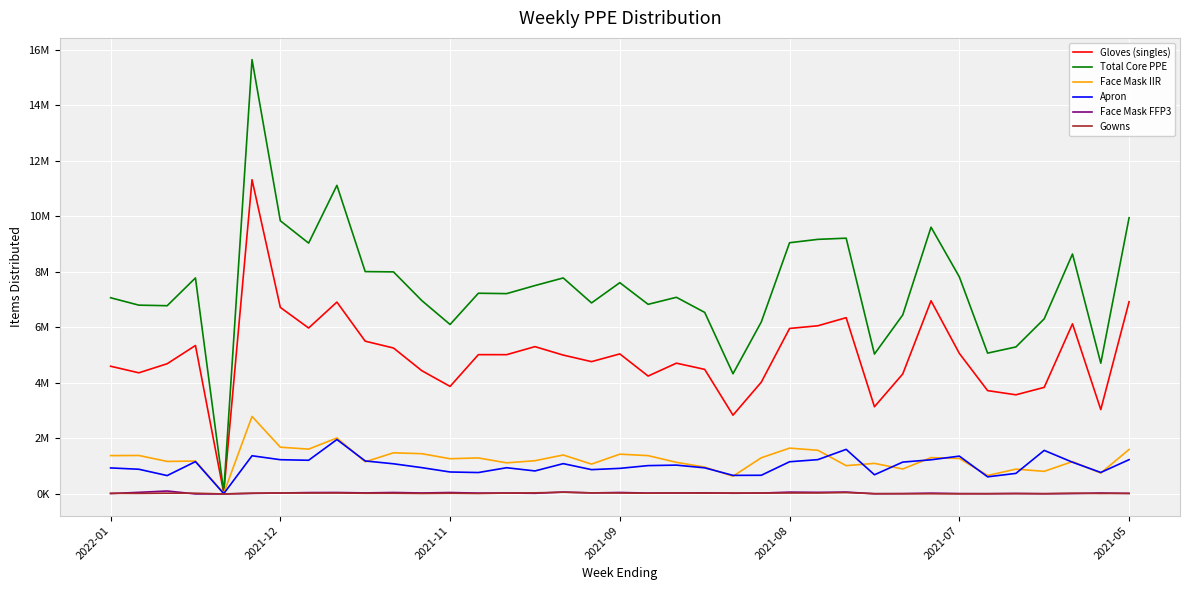

Where does the Gowns series first go above 25500?

2021-11